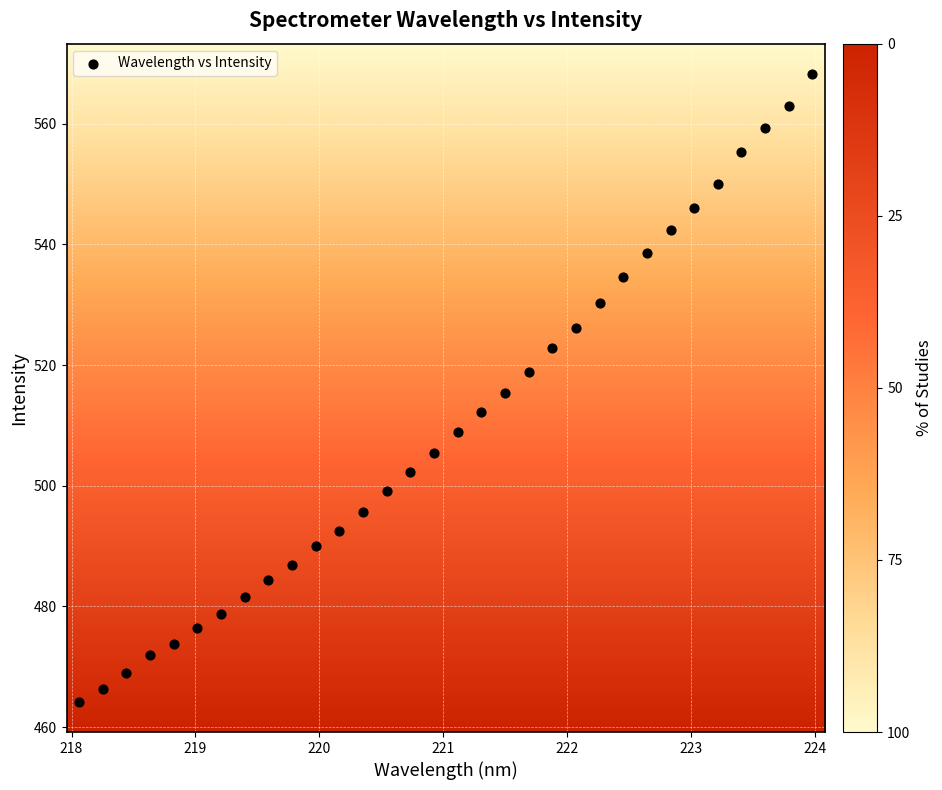

What is the range of X values (max minus min)?

5.9